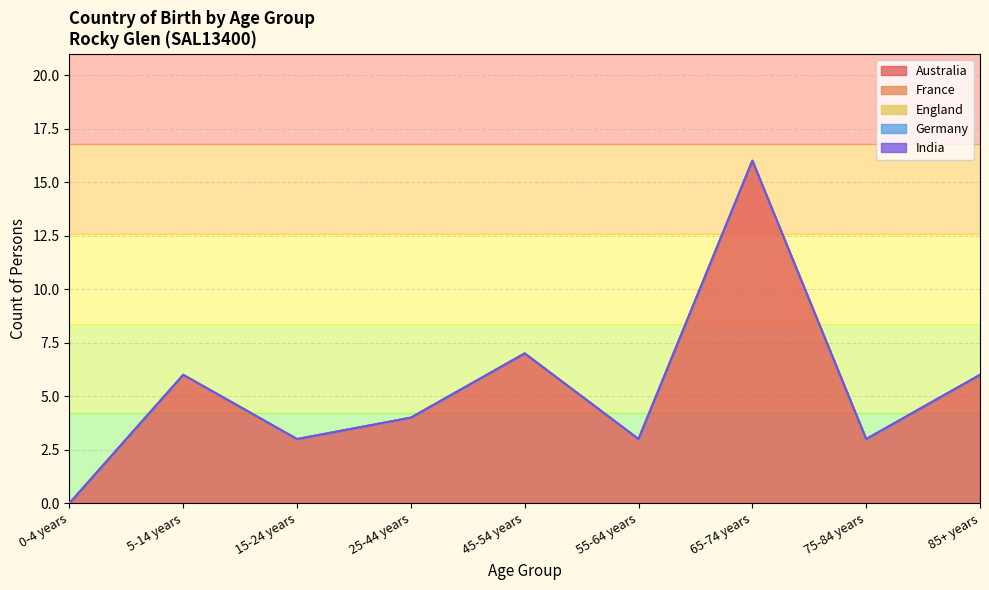

Between 0-4 years and 65-74 years, which series saw the biggest shift?

Australia